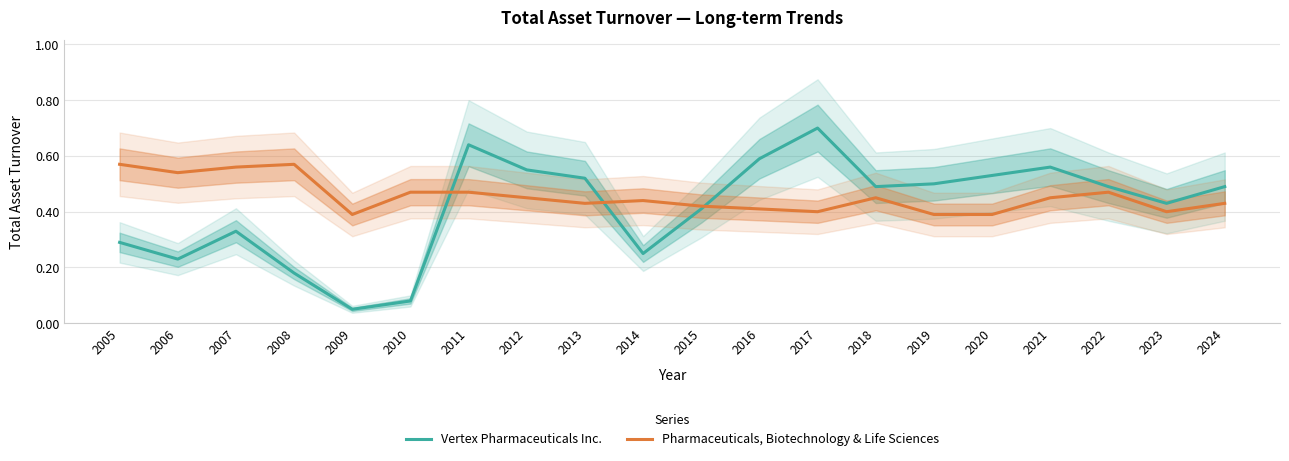

How many series are shown in this chart?

2